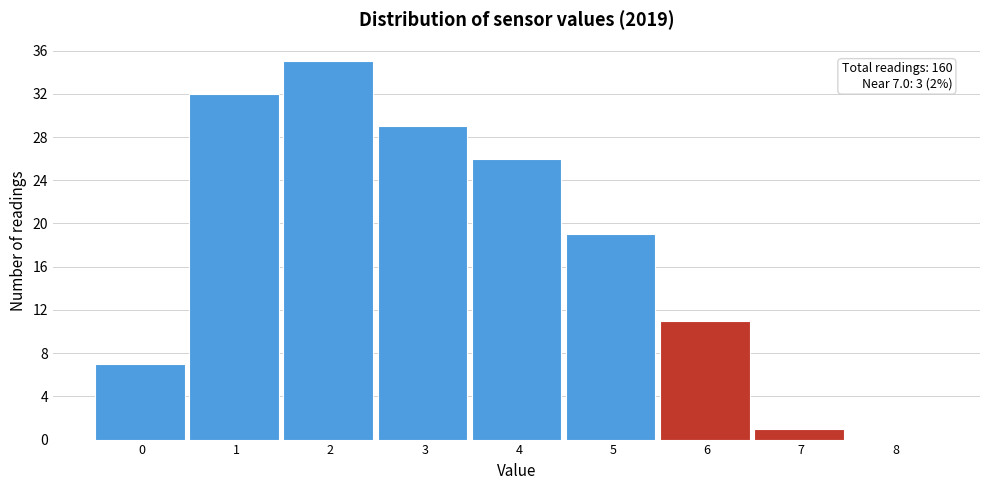

Reading left to right, extract all data points from this chart.

0=7	1=32	2=35	3=29	4=26	5=19	6=11	7=1	8=0